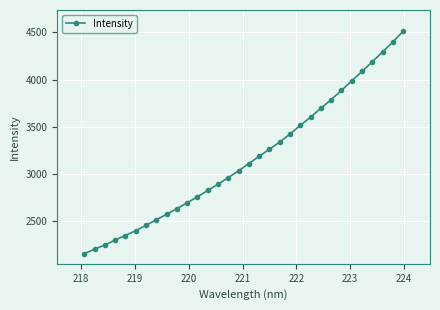

What is the difference between the second highest and minimum values?

2249.9